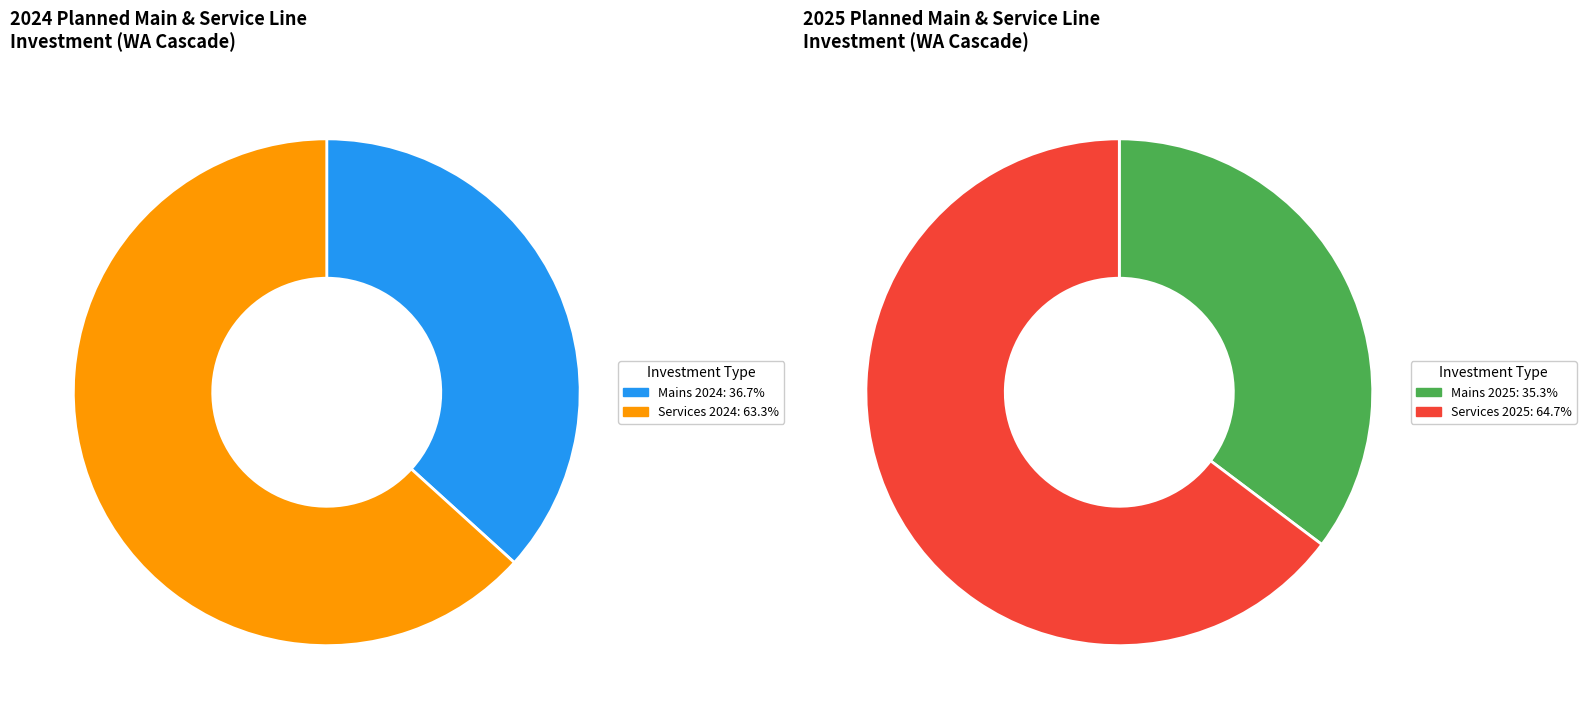

What is the largest slice in the pie chart?

Services 2024